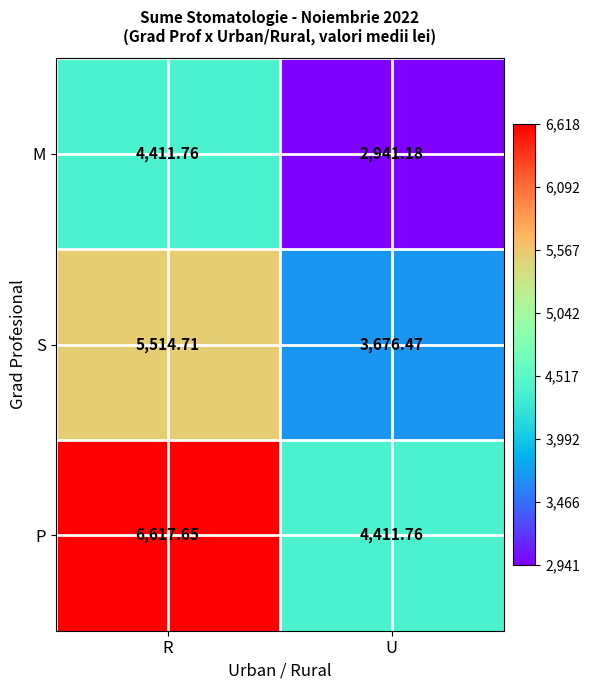

Between R and U, which series saw the biggest shift?

P